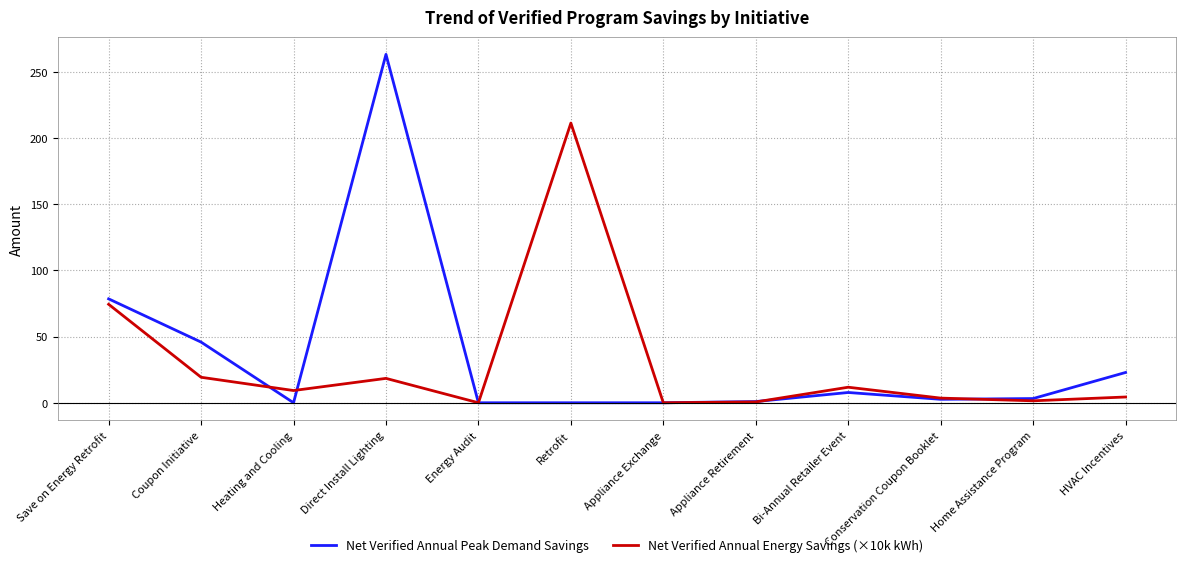

Which series has the largest range (max minus min)?

Net Verified Annual Peak Demand Savings